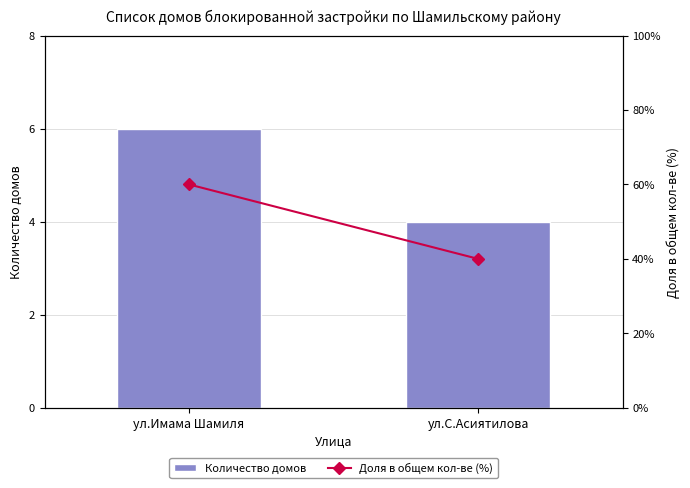

What is the sum of all Доля в общем кол-ве (%) values?

100